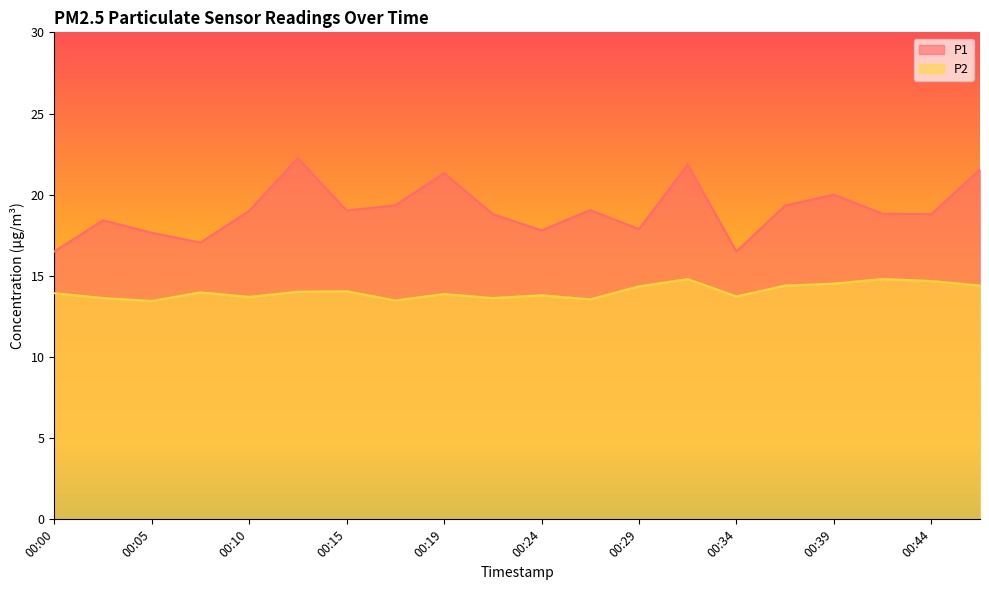

How many data points in P1 are above 19?

9